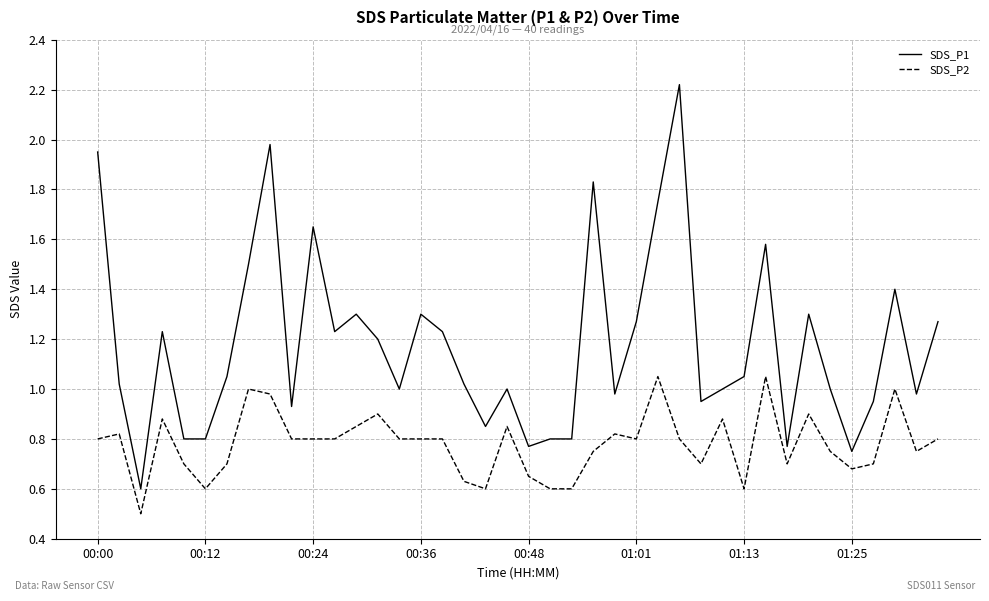

What is the smallest value displayed?

0.5